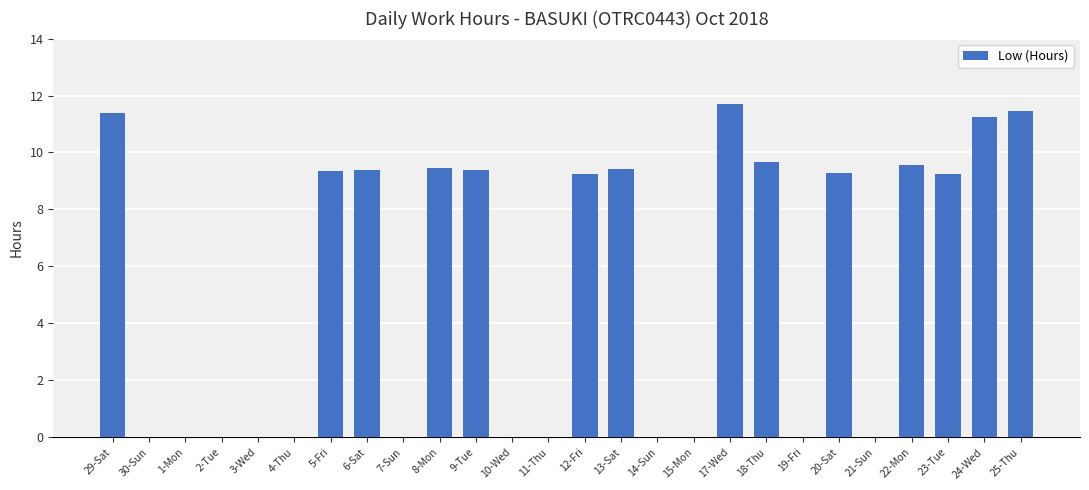

What is the greatest value displayed?

11.7